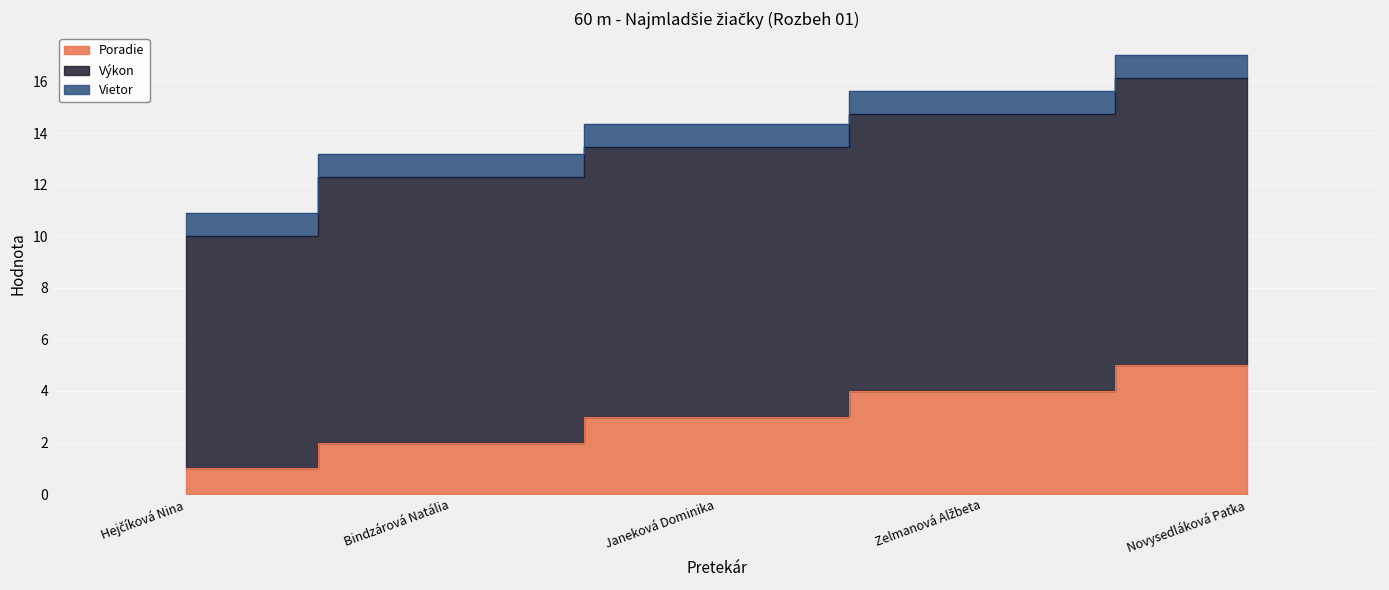

Read the Výkon value at Zelmanová Alžbeta.

10.7